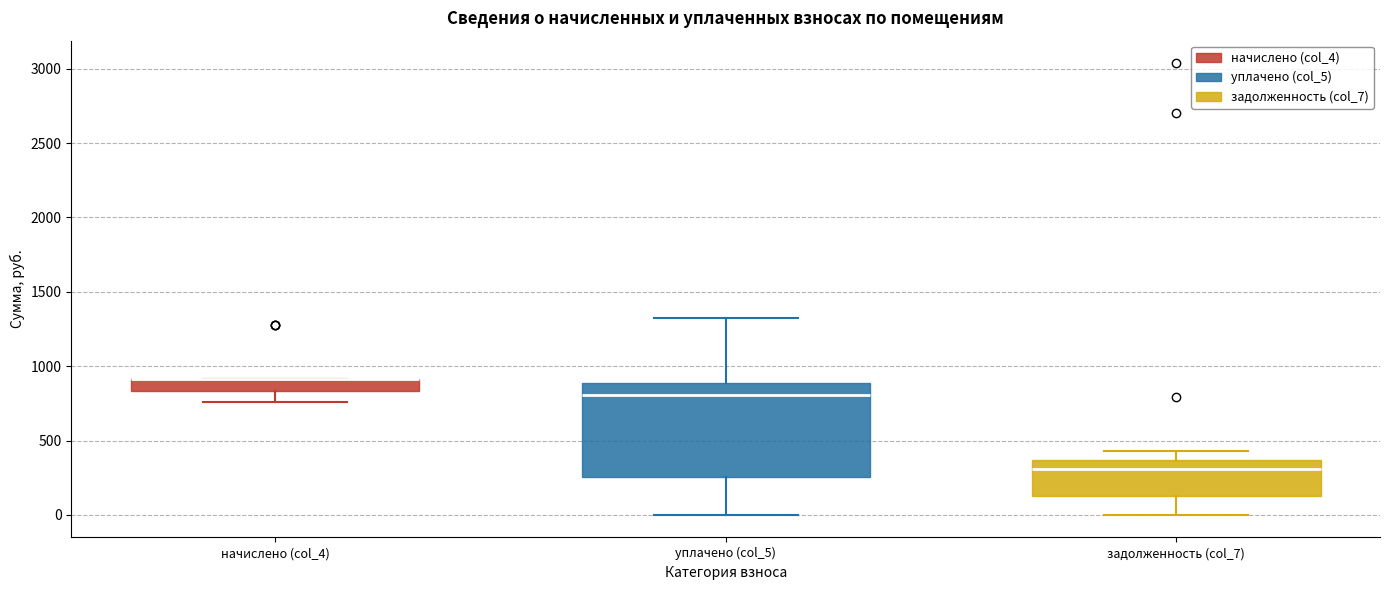

Which box is the tallest, from its lower edge to its upper edge?

уплачено (col_5)